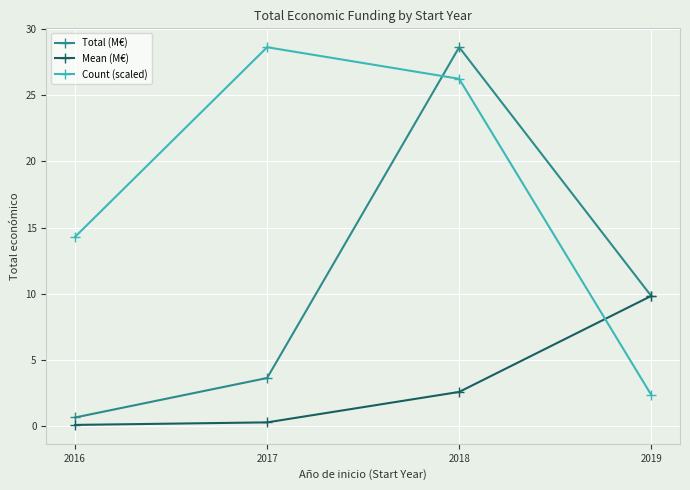

True or false: Mean (M€) has a value of 9.8 at 2019.

True